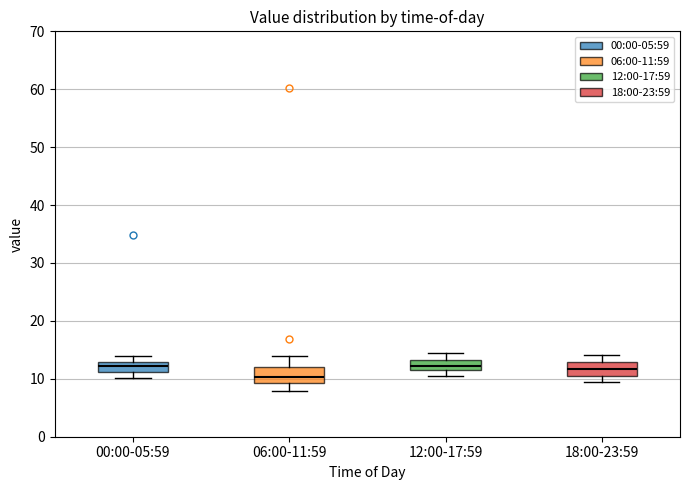

Reading left to right, read every box against the y-axis: the position of its median line, the range the box covers, and the ends of its whiskers. The values are not printed on the chart, so give them approximately, as read against the axis.

00:00-05:59: median 12, box 11 to 13, whiskers 10 to 14
06:00-11:59: median 10, box 9 to 12, whiskers 8 to 14
12:00-17:59: median 12, box 11 to 13, whiskers 10 to 15
18:00-23:59: median 12, box 11 to 13, whiskers 10 to 14